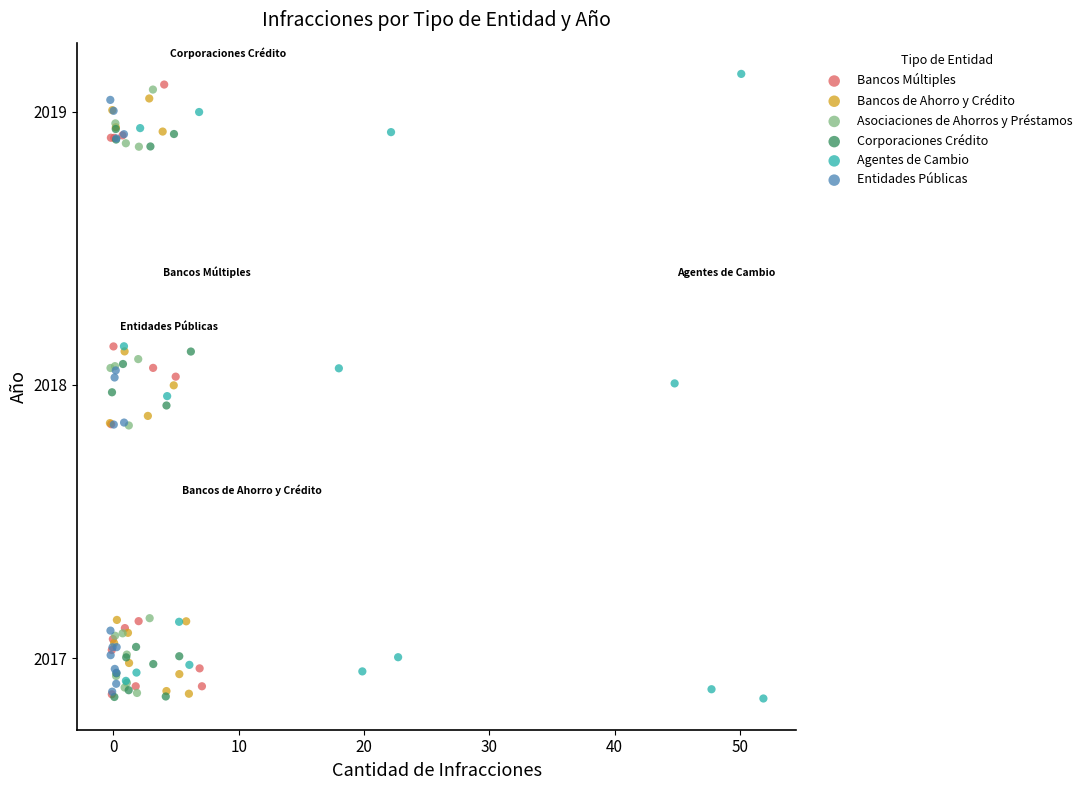

Which series reaches the maximum Y coordinate?

Agentes de Cambio